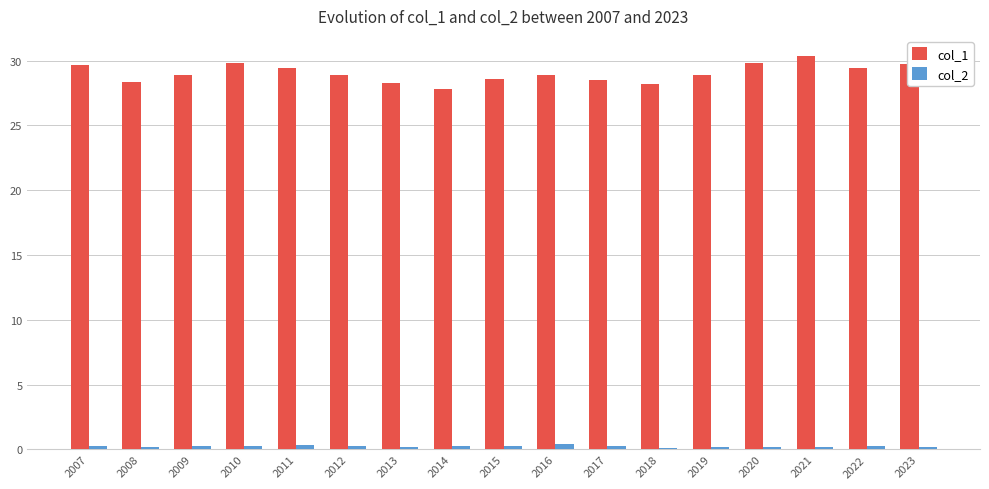

Is it true that col_1 equals 46.2 at 2010?

False